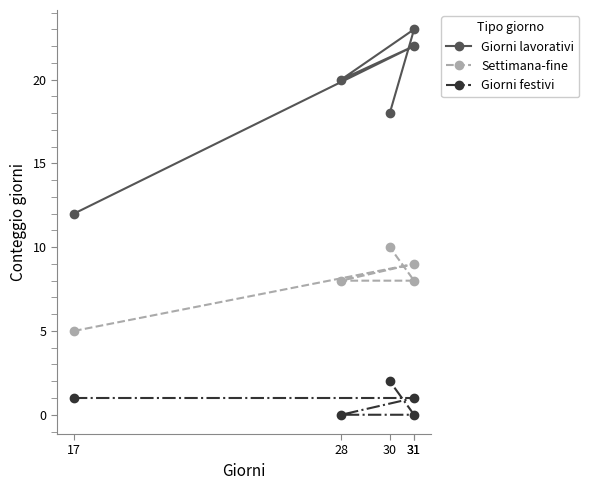

True or false: Giorni lavorativi and Giorni festivi cross at least once.

False